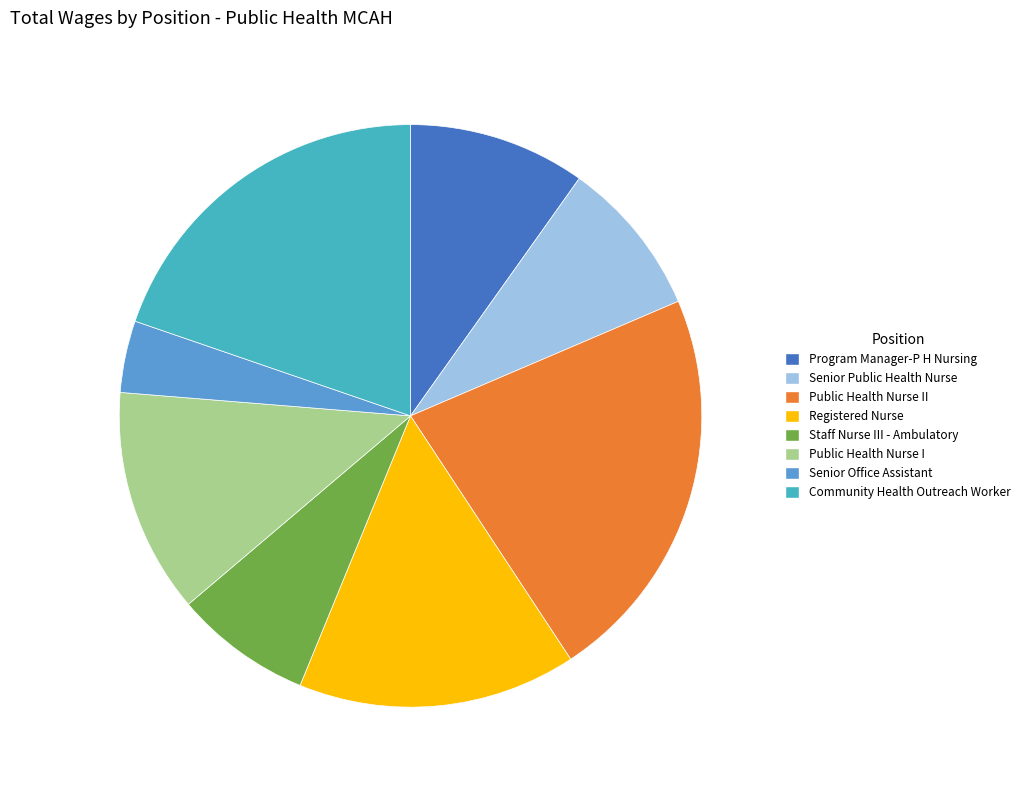

Is there any slice that represents more than half of the pie?

No